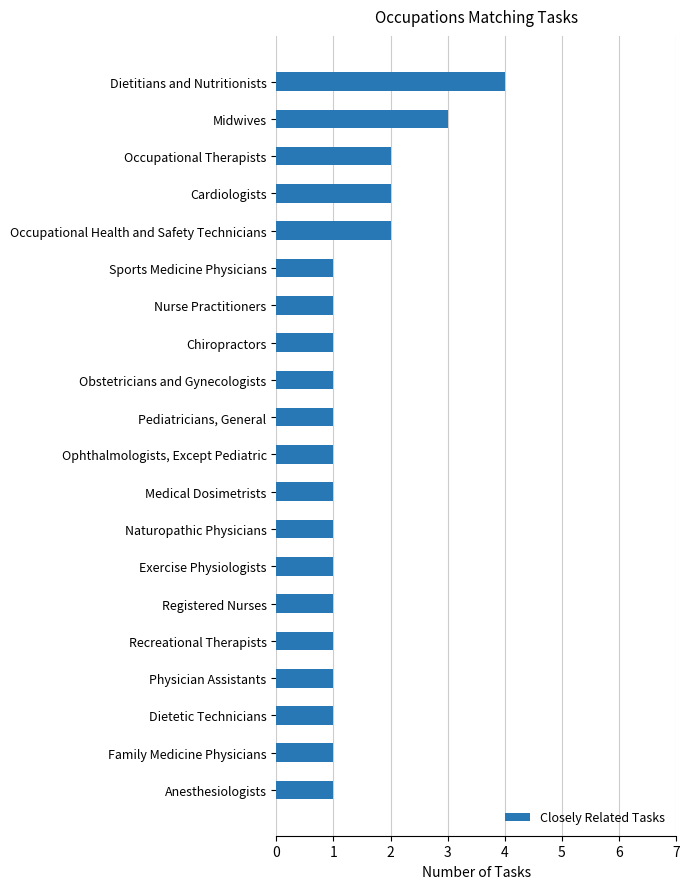

What position from the top is Chiropractors?

8